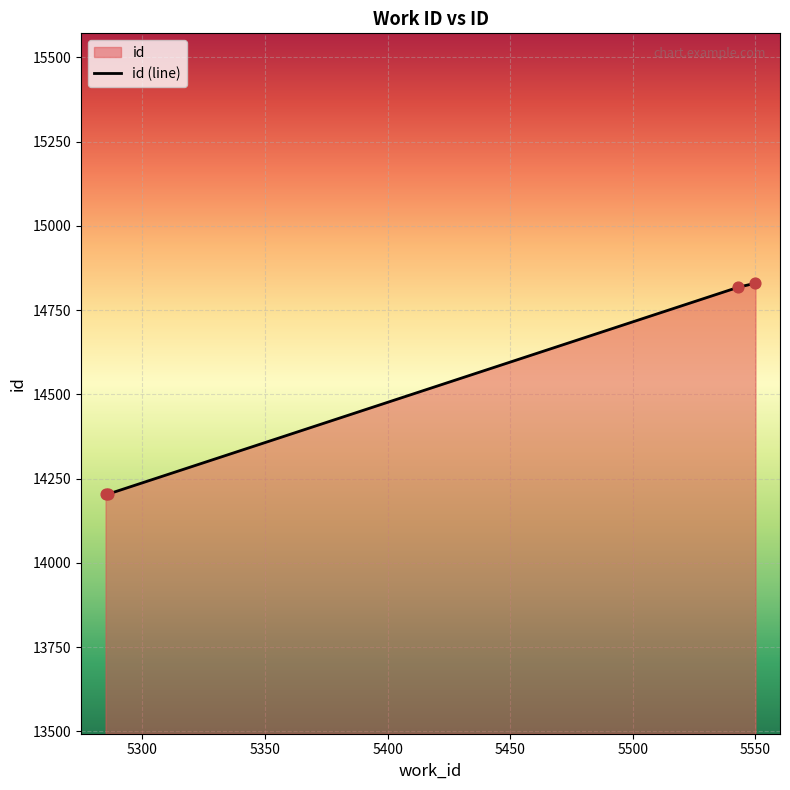

Which has a higher value, 5285 or 5286?

5286